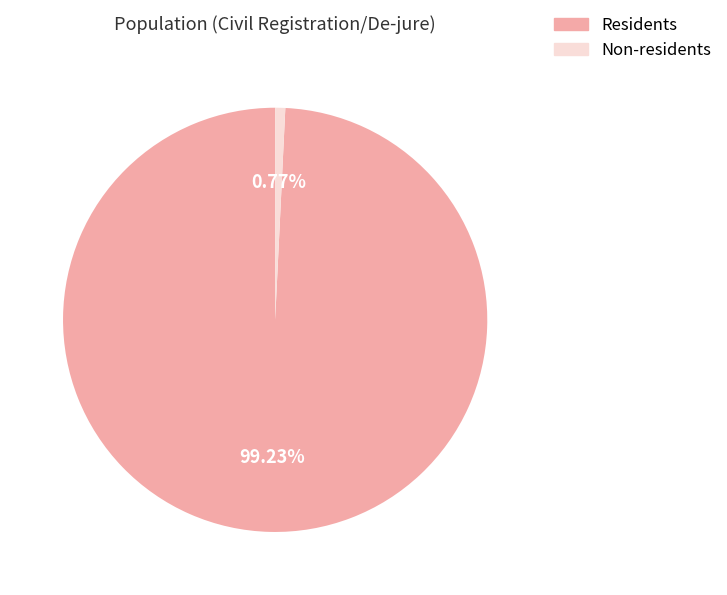

Which category has the biggest portion of the pie?

Residents